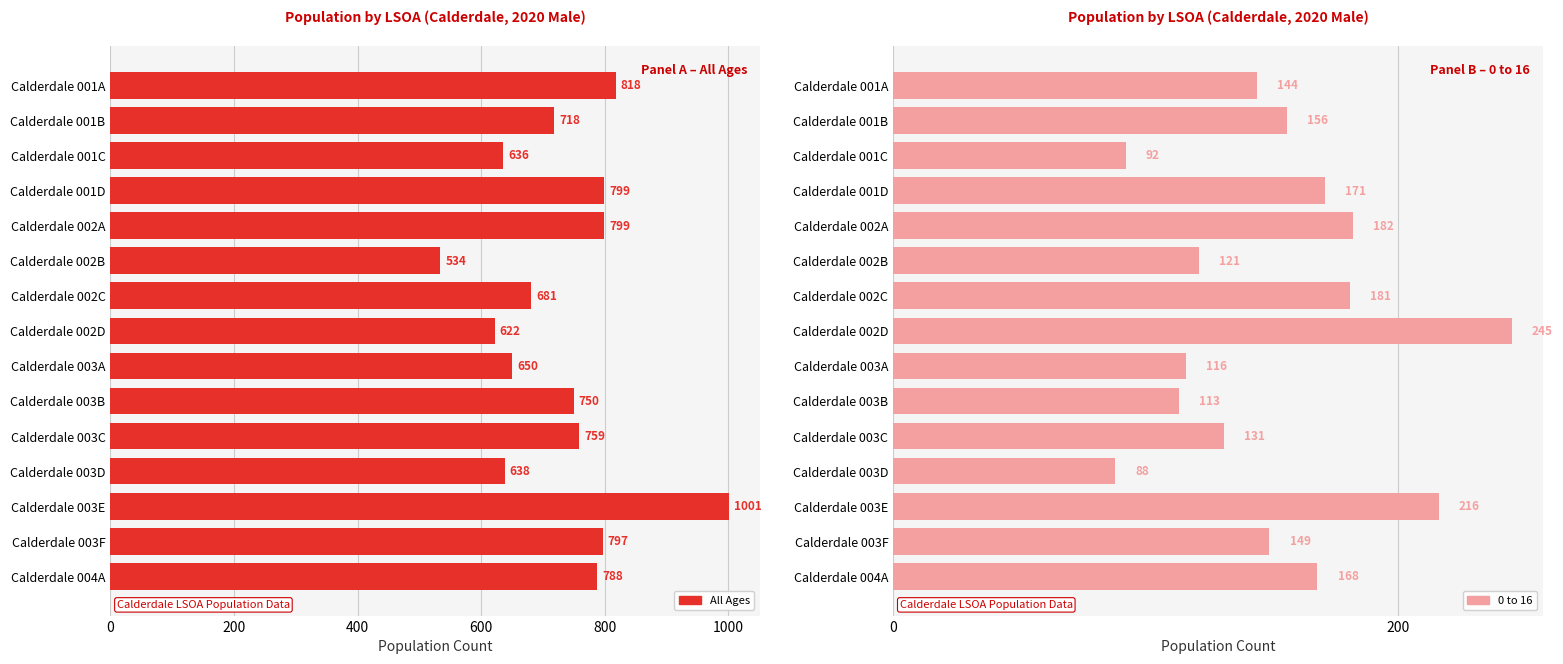

At how many categories does at least one series exceed 484?

15